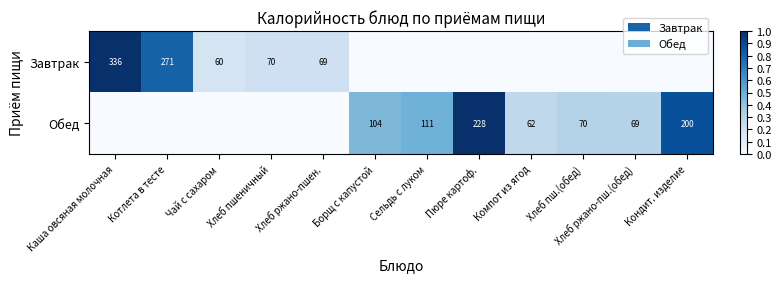

The value of Завтрак at Хлеб ржано-пшен. is 111. True or false?

False